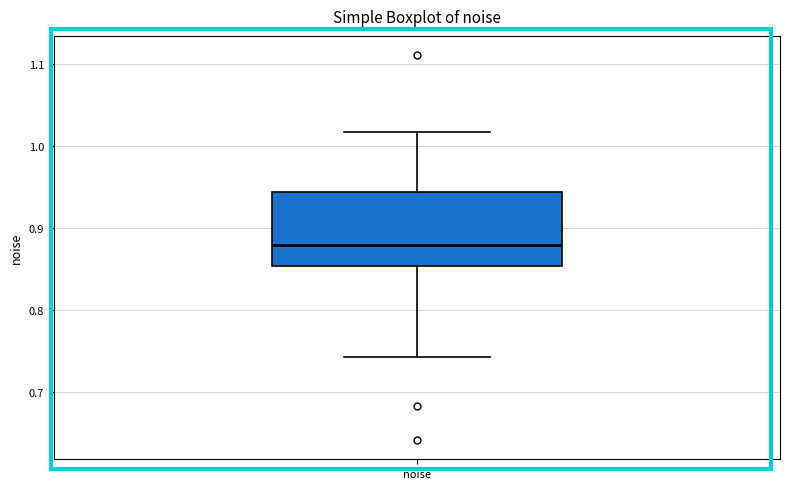

Transcribe this box plot: give where the median line is, the range the box spans, and where the two whiskers end, as read against the y-axis. The values are not printed on the chart, so give them approximately, as read against the axis.

median 0.88, box 0.85 to 0.94, whiskers 0.74 to 1.02